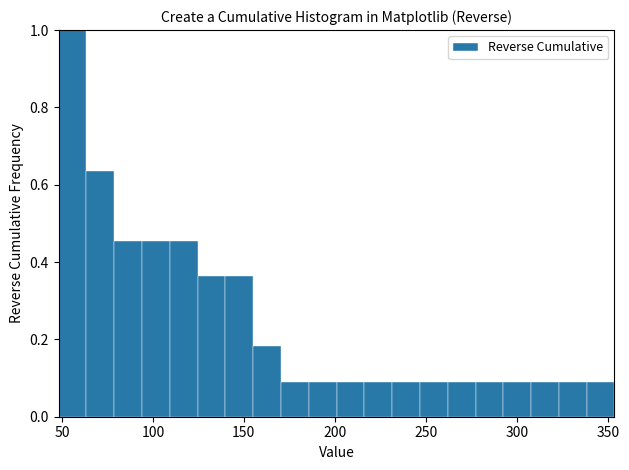

Read against the x-axis, roughly where is the centre of the tallest bar?

55